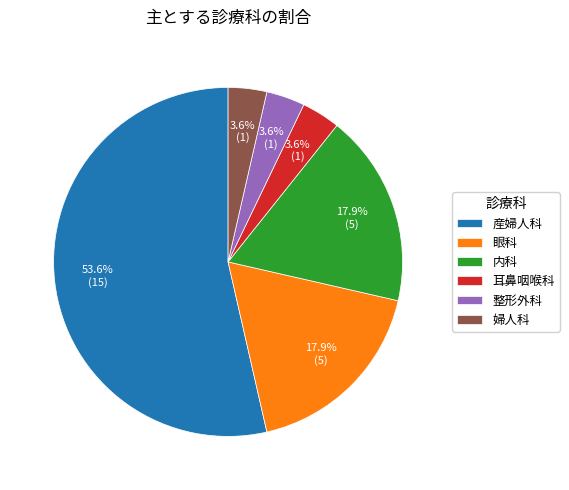

What is the ratio of the value at 内科 to the value at 眼科?

1.0